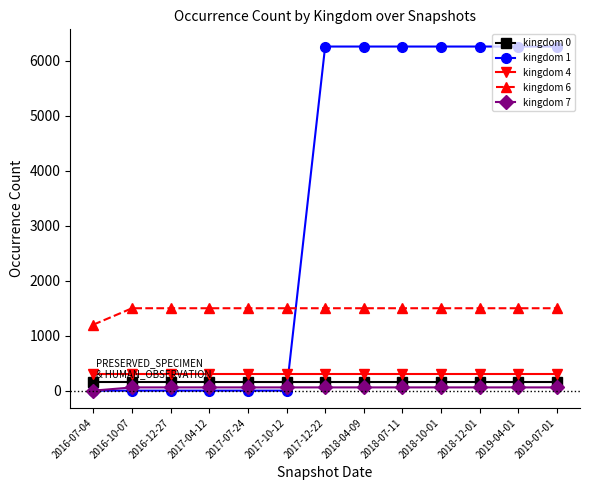

Which series has the largest range (max minus min)?

kingdom 1